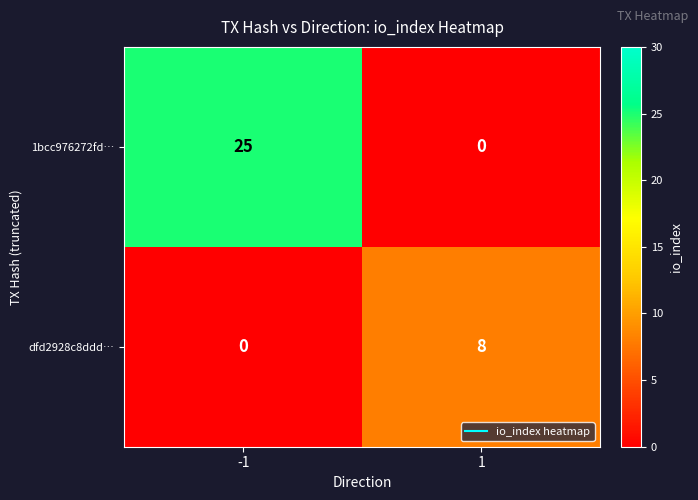

What is the greatest value displayed?

25